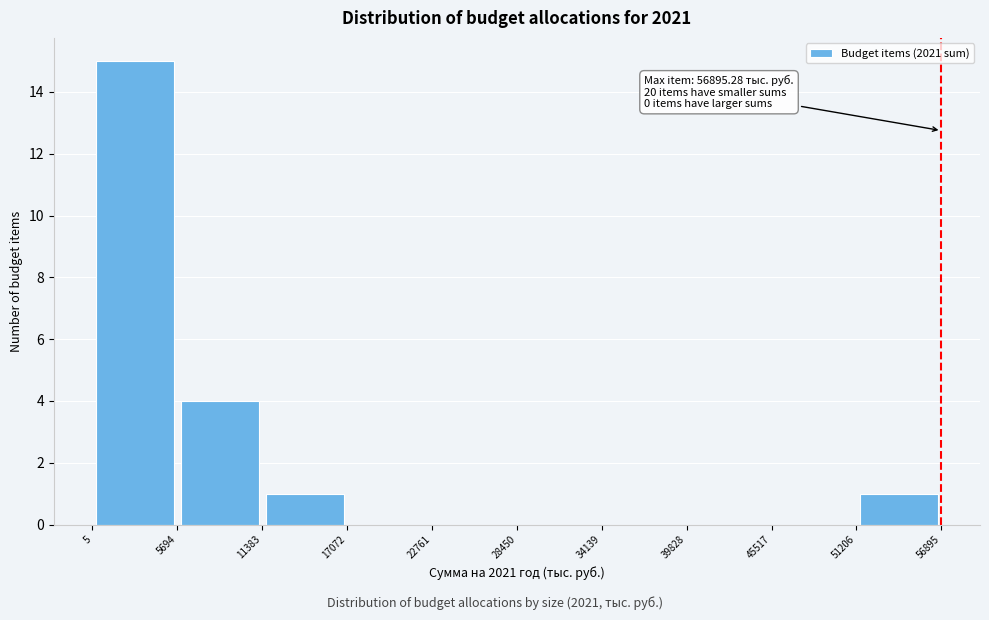

Over which range of the x-axis is the bar tallest?

5 to 5694